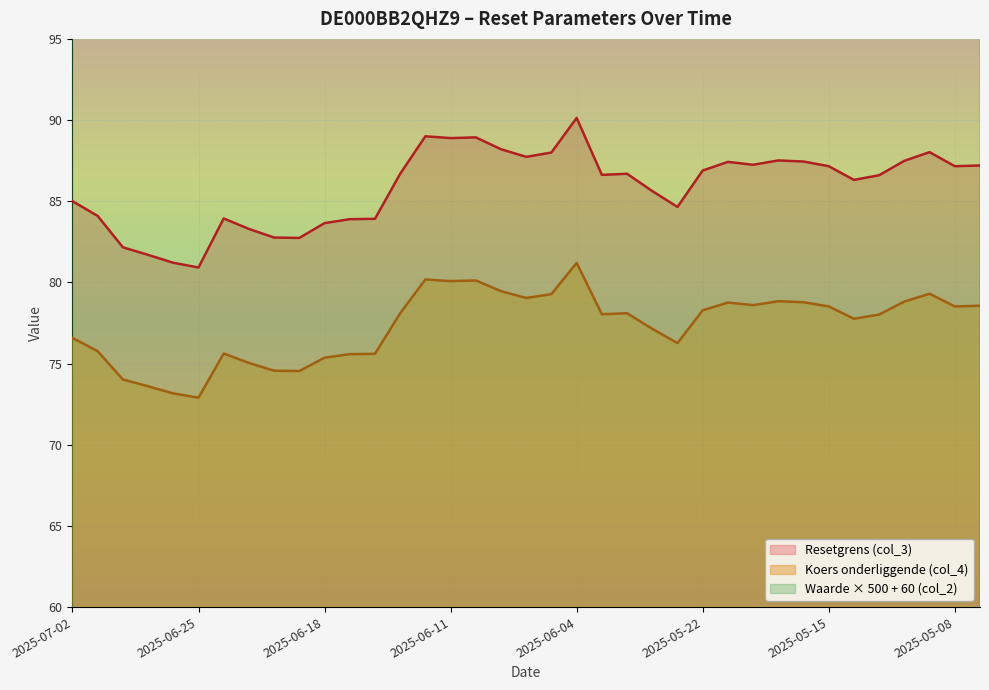

Does the chart display data point markers on the line(s)?

No